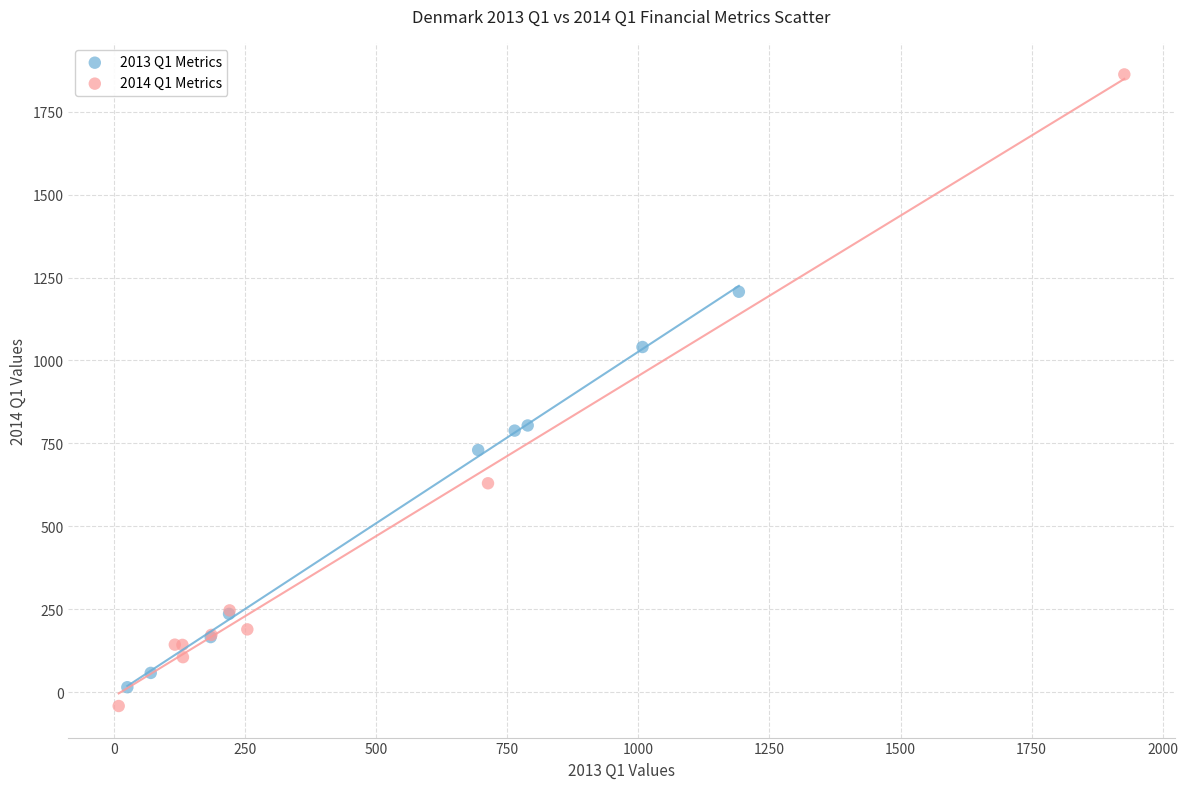

Which series reaches the maximum Y coordinate?

2014 Q1 Metrics